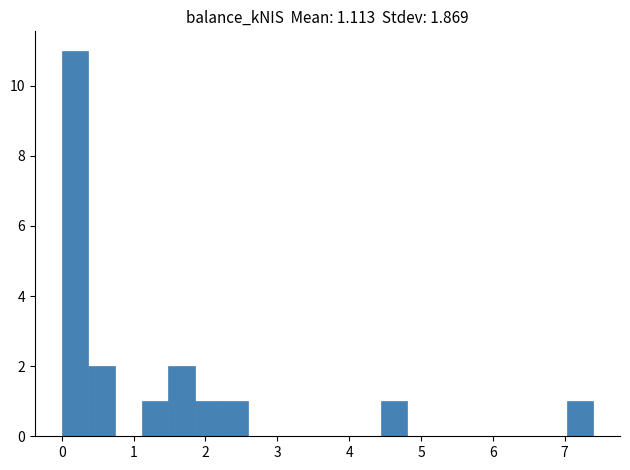

Read against the x-axis, roughly where is the centre of the tallest bar?

0.2